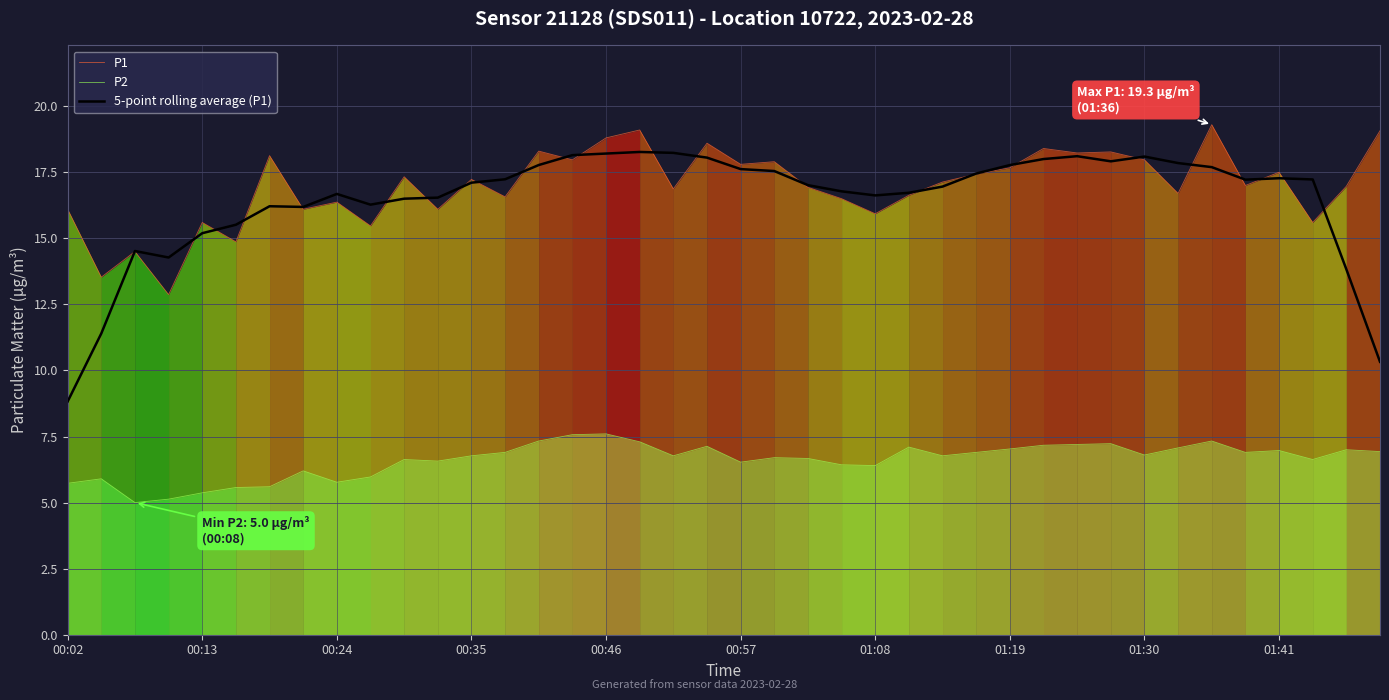

Reading left to right, what are all the values shown in this chart?

P1: 16.1	13.5	14.5	12.9	15.6	14.9	18.1	16.1	16.4	15.5	17.3	16.1	17.2	16.6	18.3	18.0	18.8	19.1	16.9	18.6	17.8	17.9	16.9	16.5	15.9	16.6	17.1	17.4	17.7	18.4	18.2	18.3	18.0	16.7	19.3	17.0	17.5	15.6	17.0	19.1
P2: 5.7	5.9	5.0	5.1	5.4	5.6	5.6	6.2	5.8	6.0	6.6	6.6	6.8	6.9	7.3	7.6	7.6	7.3	6.8	7.1	6.5	6.7	6.7	6.4	6.4	7.1	6.8	6.9	7.0	7.2	7.2	7.2	6.8	7.1	7.3	6.9	7.0	6.6	7.0	6.9
5-point rolling average (P1): 8.8	11.4	14.5	14.3	15.2	15.5	16.2	16.2	16.7	16.3	16.5	16.5	17.1	17.2	17.8	18.1	18.2	18.3	18.2	18.1	17.6	17.5	17.0	16.8	16.6	16.7	17.0	17.5	17.8	18.0	18.1	17.9	18.1	17.8	17.7	17.2	17.3	17.2	13.8	10.3